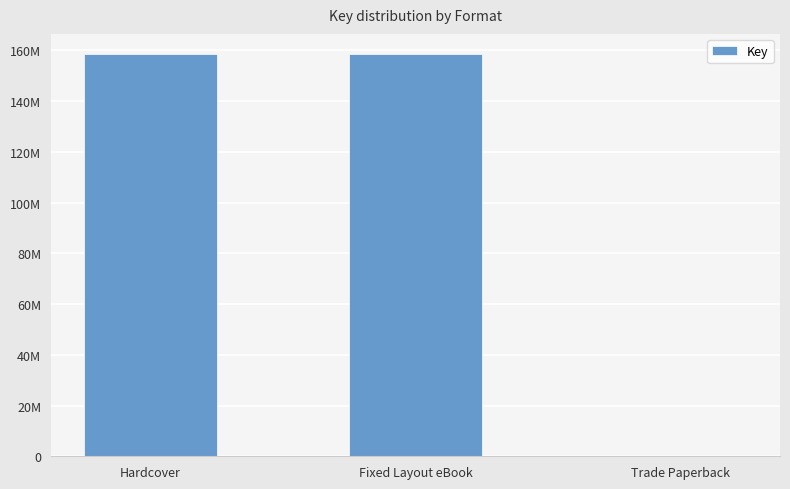

Approximately how many times larger is the value at Hardcover compared to Trade Paperback?

26399.2